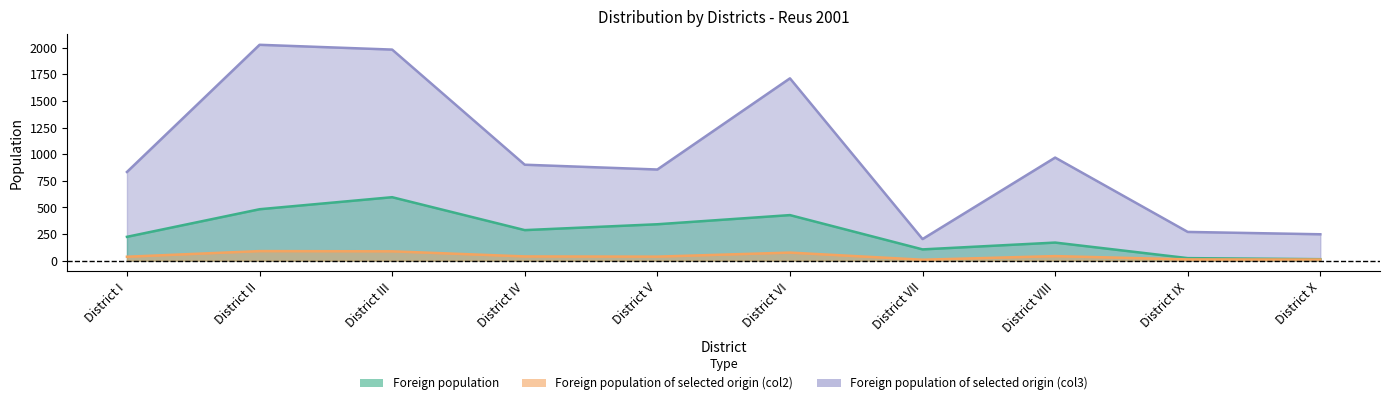

What is the sum of all Foreign population of selected origin (col2) values?

444